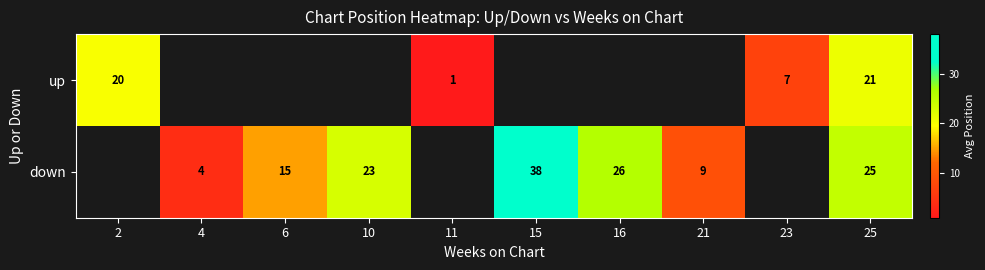

True or false: up has a value of 20 at 2.

True